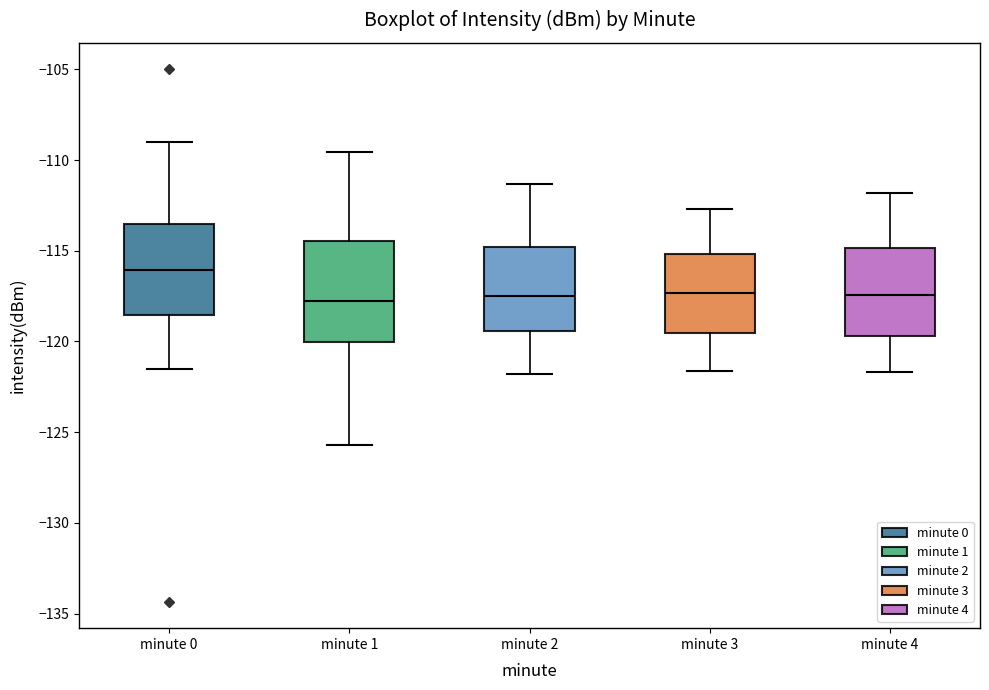

Reading left to right, read every box against the y-axis: the position of its median line, the range the box covers, and the ends of its whiskers. The values are not printed on the chart, so give them approximately, as read against the axis.

minute 0: median -116.0, box -118.5 to -113.5, whiskers -121.5 to -109.0
minute 1: median -118.0, box -120.0 to -114.5, whiskers -125.5 to -109.5
minute 2: median -117.5, box -119.5 to -115.0, whiskers -122.0 to -111.5
minute 3: median -117.5, box -119.5 to -115.0, whiskers -121.5 to -112.5
minute 4: median -117.5, box -119.5 to -115.0, whiskers -121.5 to -112.0